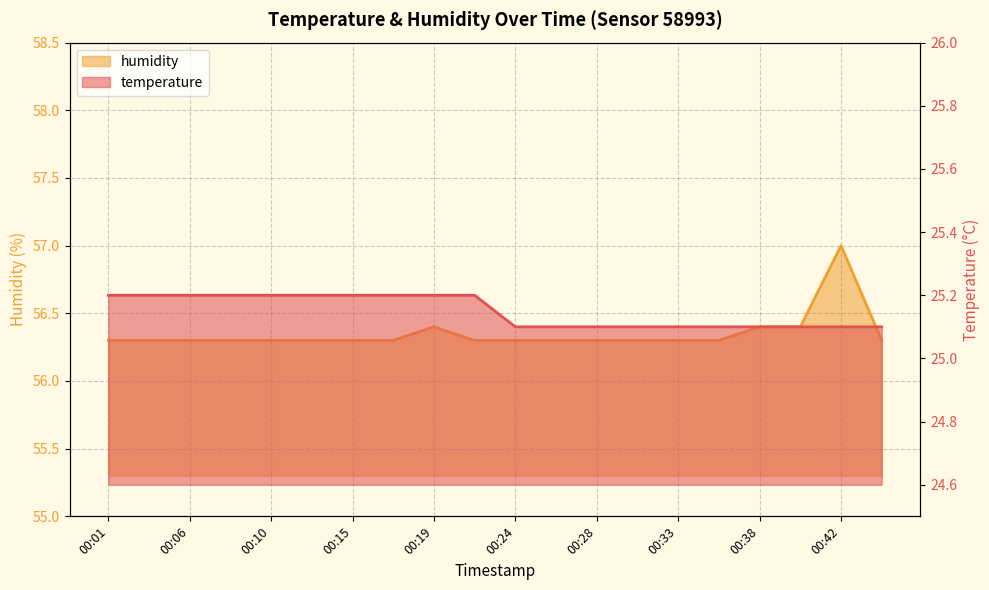

At which category is the sum across all series the highest?

00:42